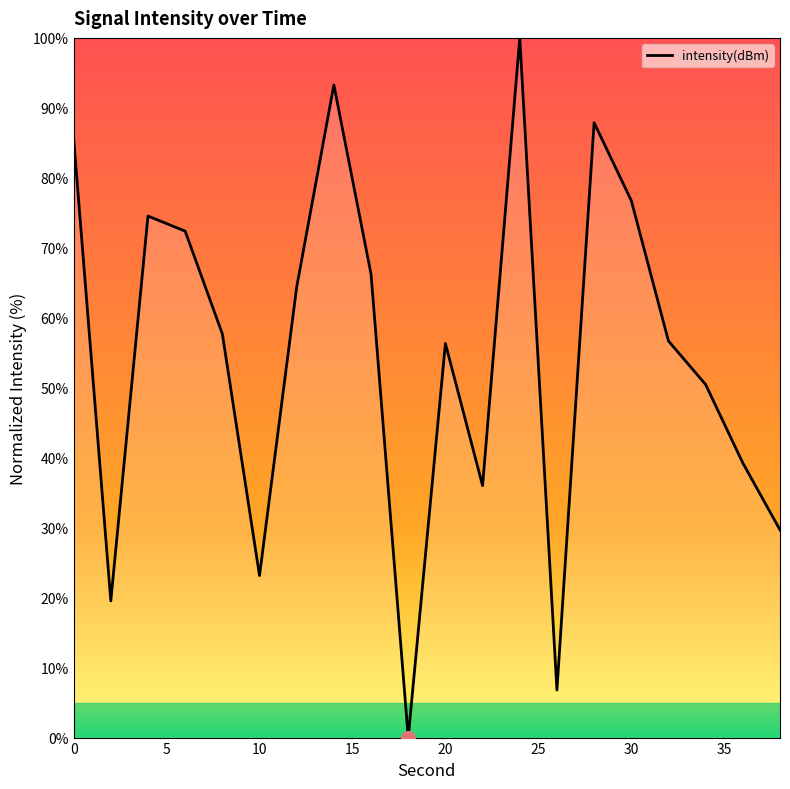

What is the difference between the maximum and minimum values?

100.0